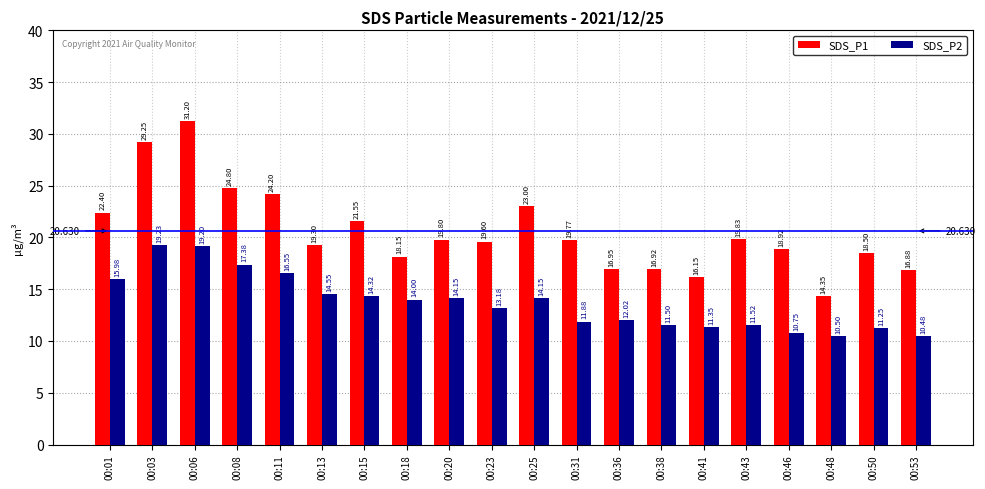

Which label corresponds to the smallest value in the chart?

00:53